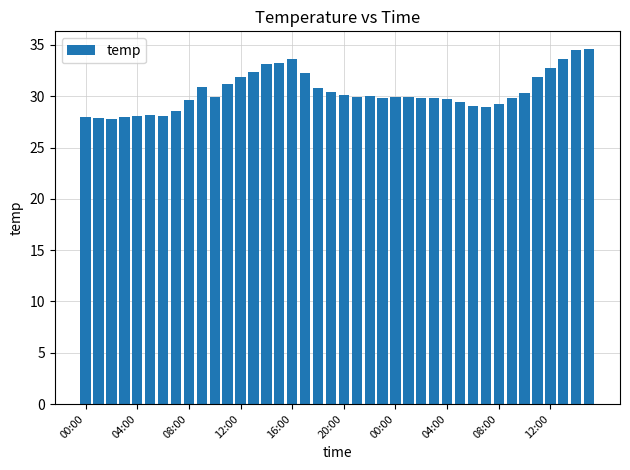

What is the difference between the maximum and minimum values?

6.8